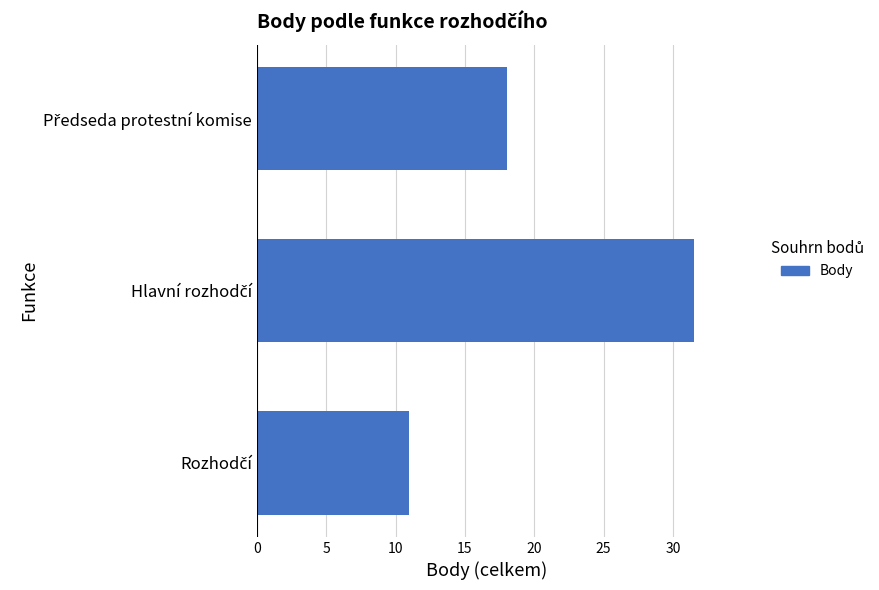

How many data points are less than 18?

1